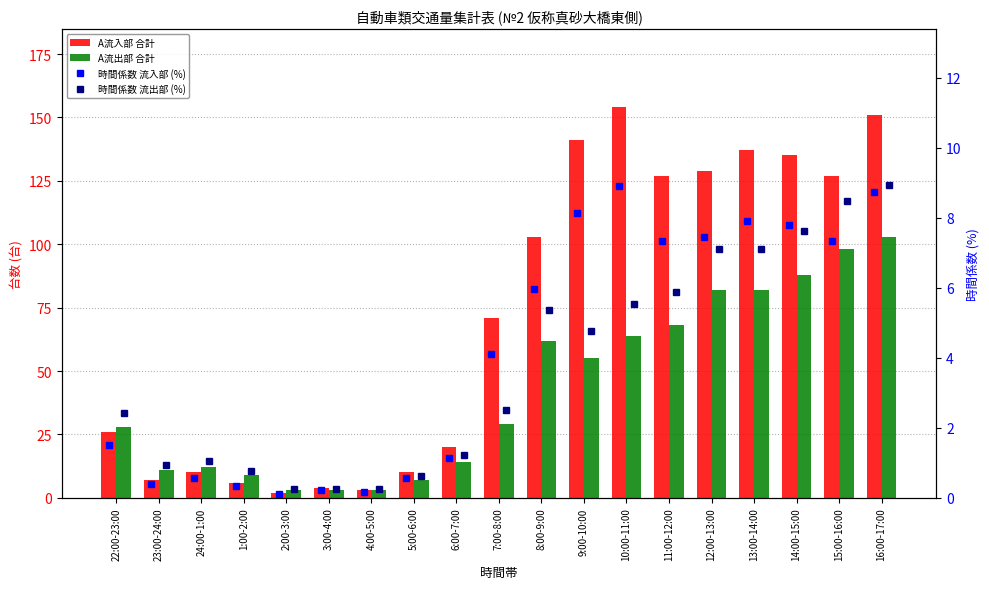

Are the bars grouped side by side (vs. stacked)?

Yes